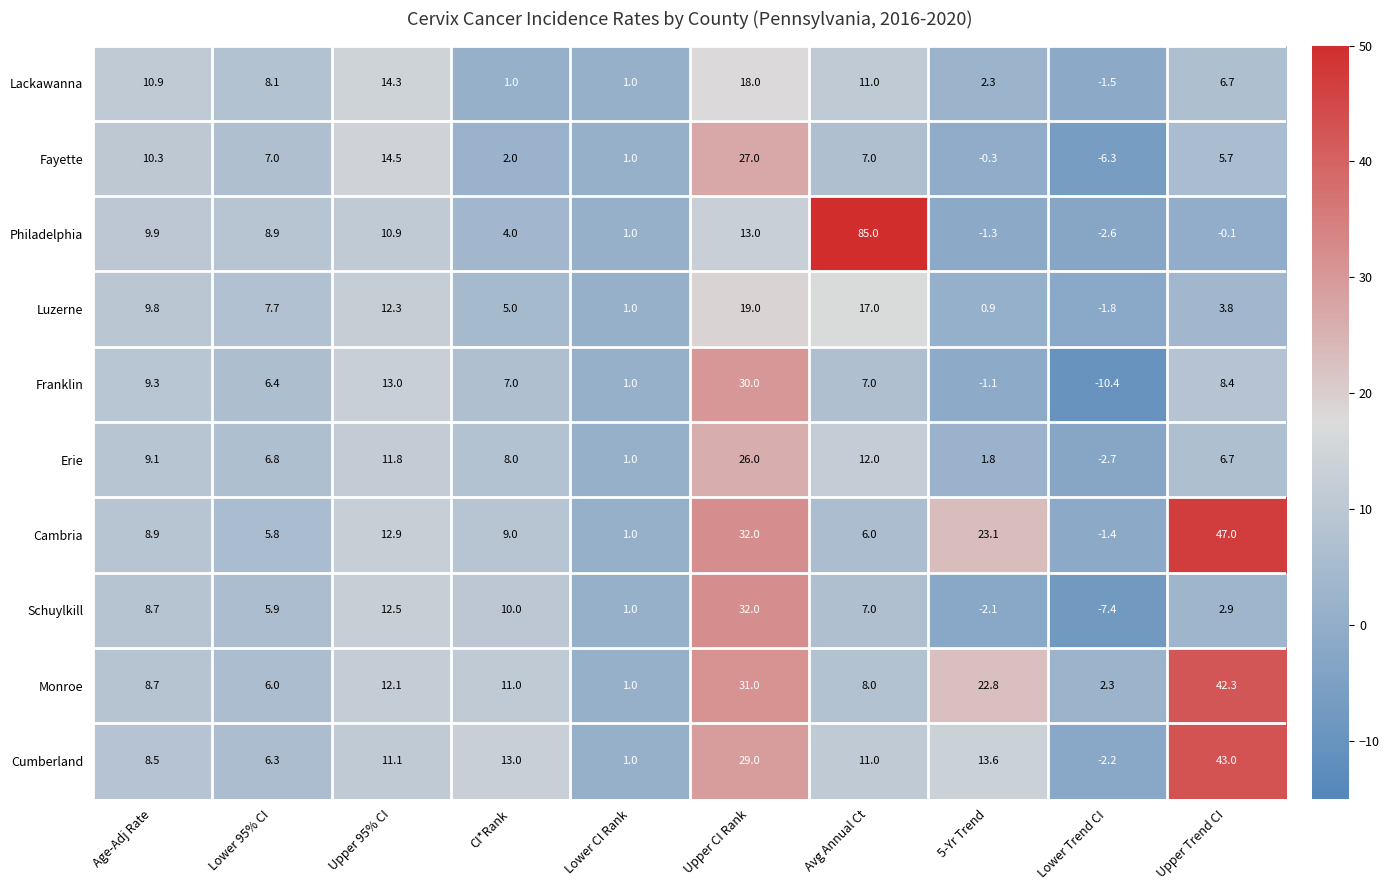

True or false: Luzerne has a value of 19.0 at Upper CI Rank.

True